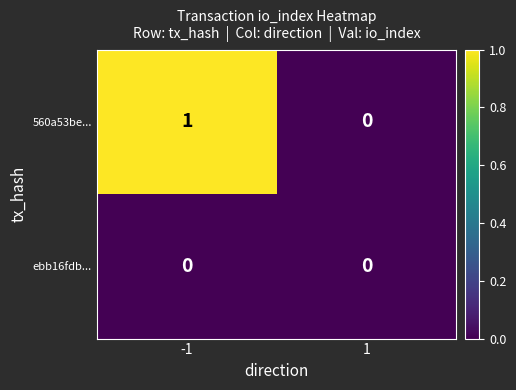

Rank the series by their maximum value, from highest to lowest.

560a53be..., ebb16fdb...